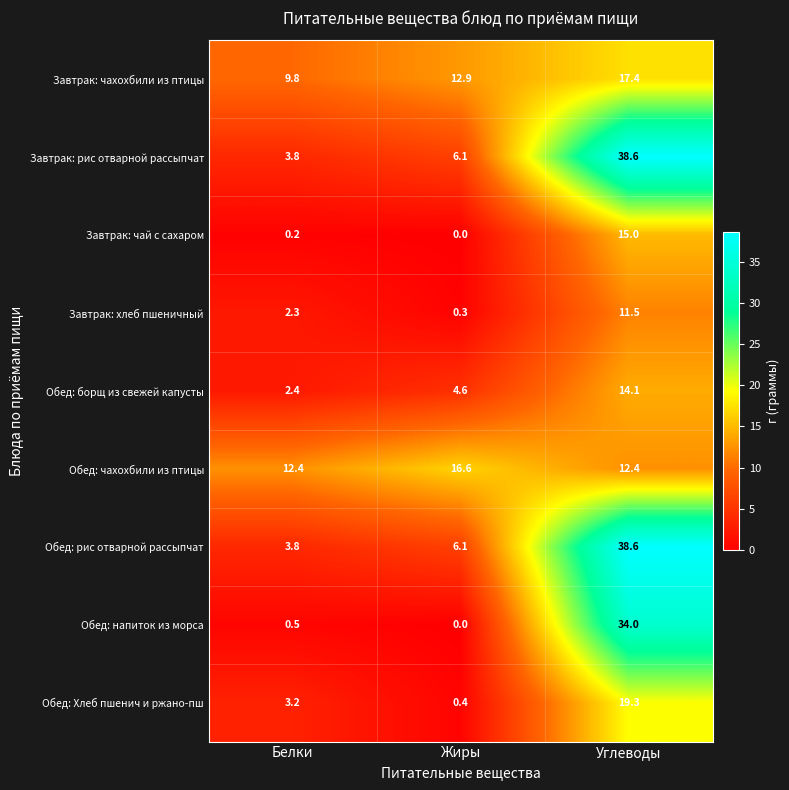

Which series changed the most between Жиры and Углеводы?

Обед: напиток из морса